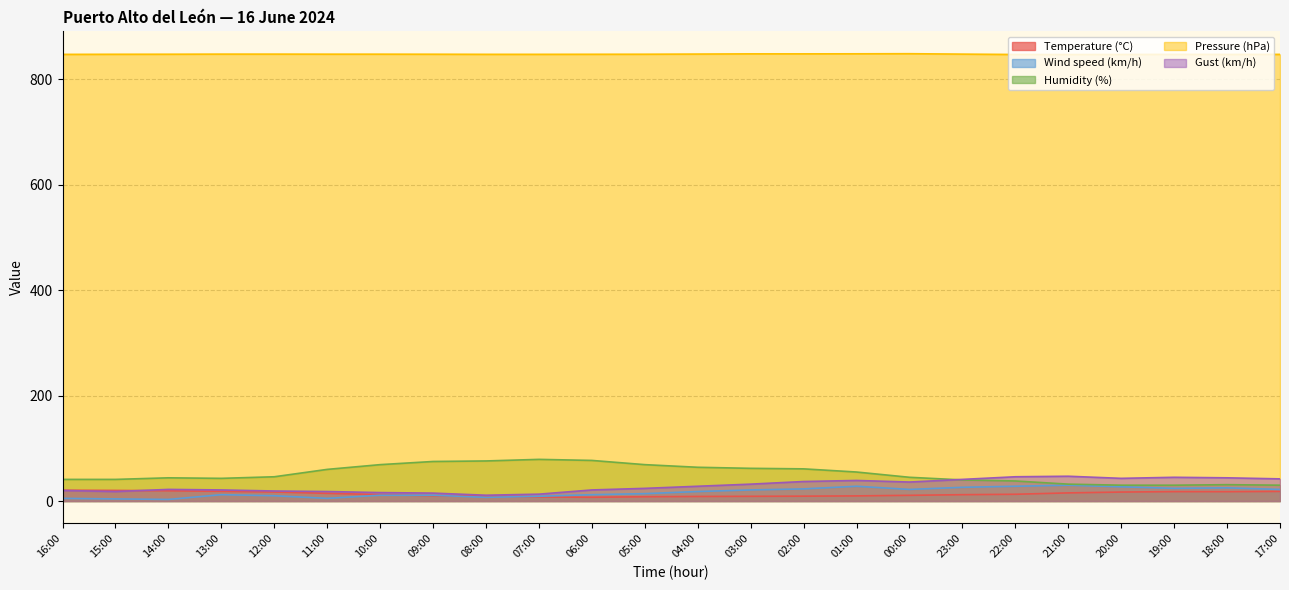

What is the sum of all Wind speed (km/h) values?

397.0